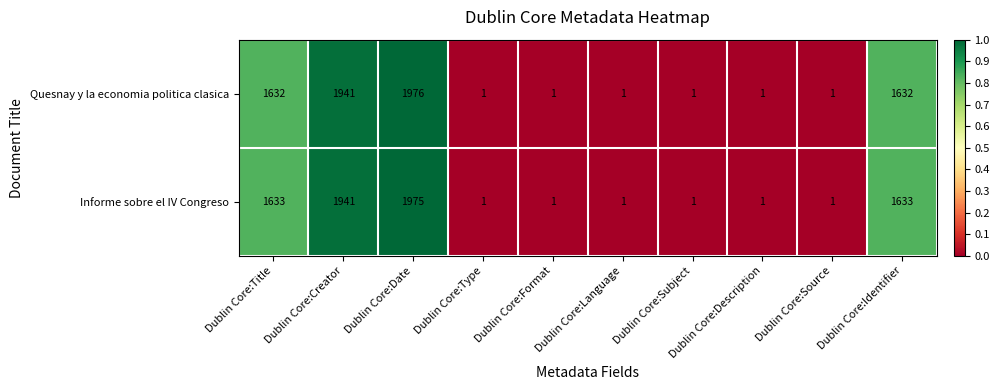

What value does the Informe sobre el IV Congreso series have at Dublin Core:Creator?

1941